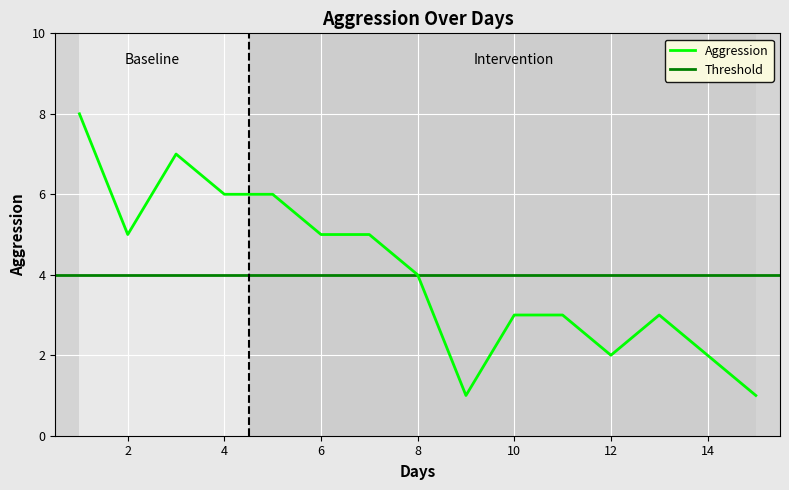

Rank the categories by value from highest to lowest.

1, 3, 4, 5, 2, 6, 7, 8, 10, 11, 13, 12, 14, 9, 15